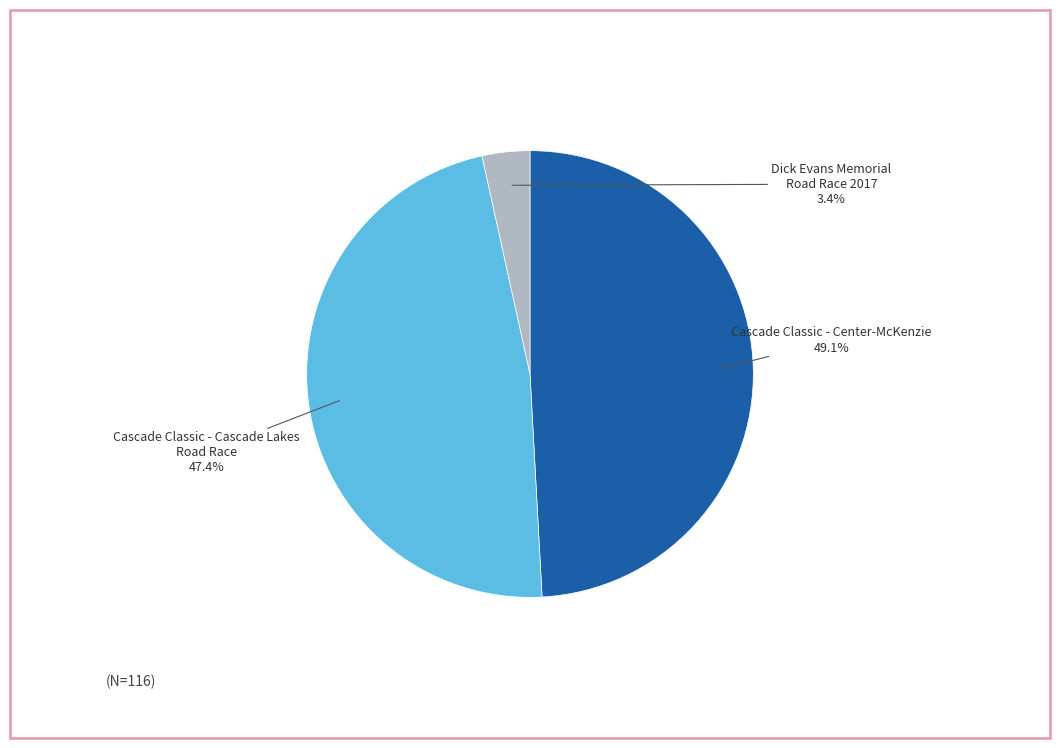

Is there a majority slice in this chart?

No